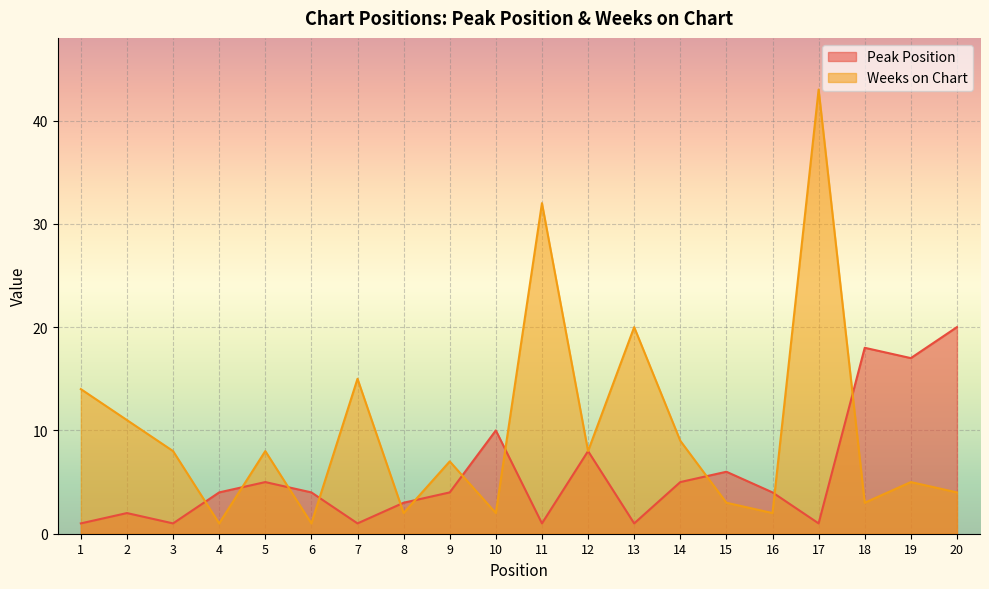

How many values in the Peak Position series are below 4?

8